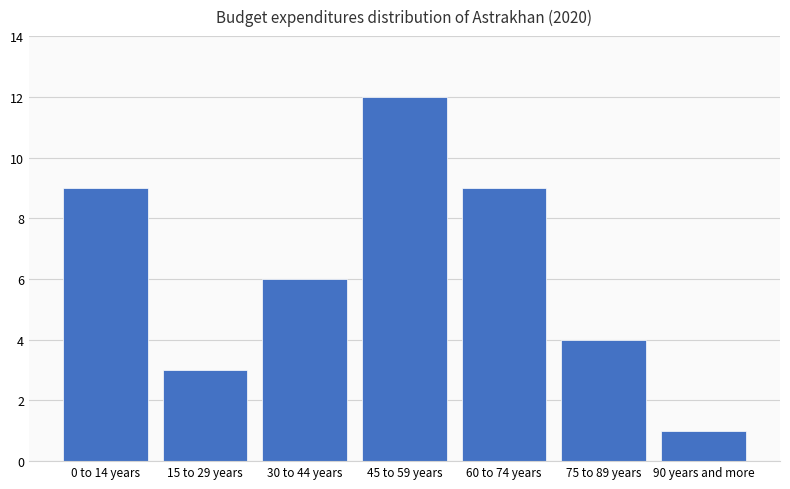

Reading left to right, extract all data points from this chart.

9	3	6	12	9	4	1